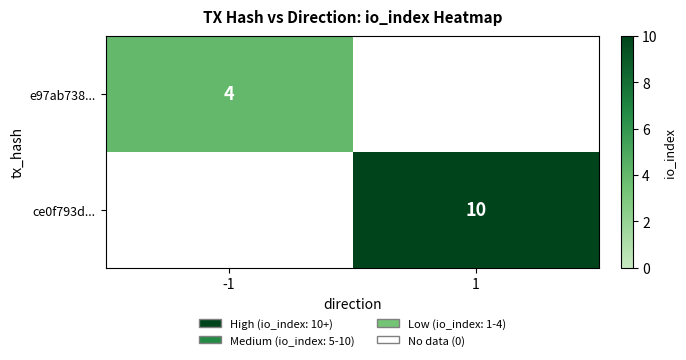

Is the value of ce0f793d... at 1 greater than the value of e97ab738... at -1?

Yes